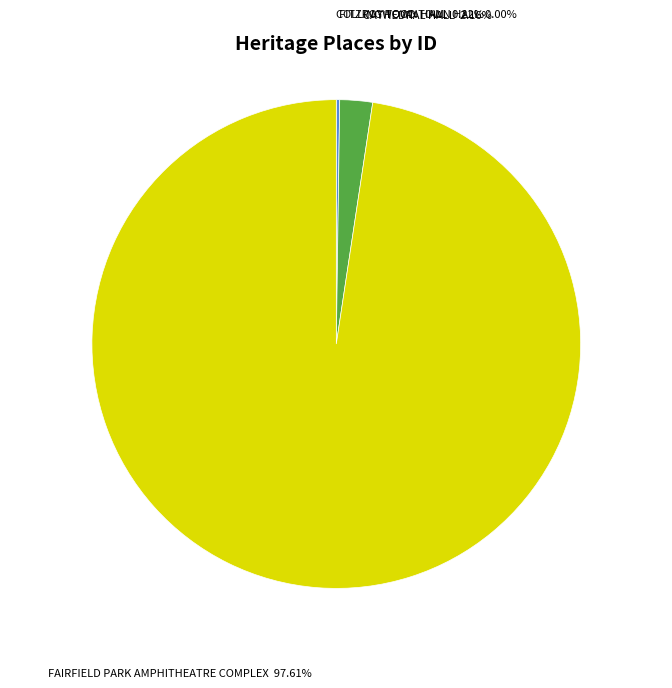

Which category has the biggest portion of the pie?

FAIRFIELD PARK AMPHITHEATRE COMPLEX